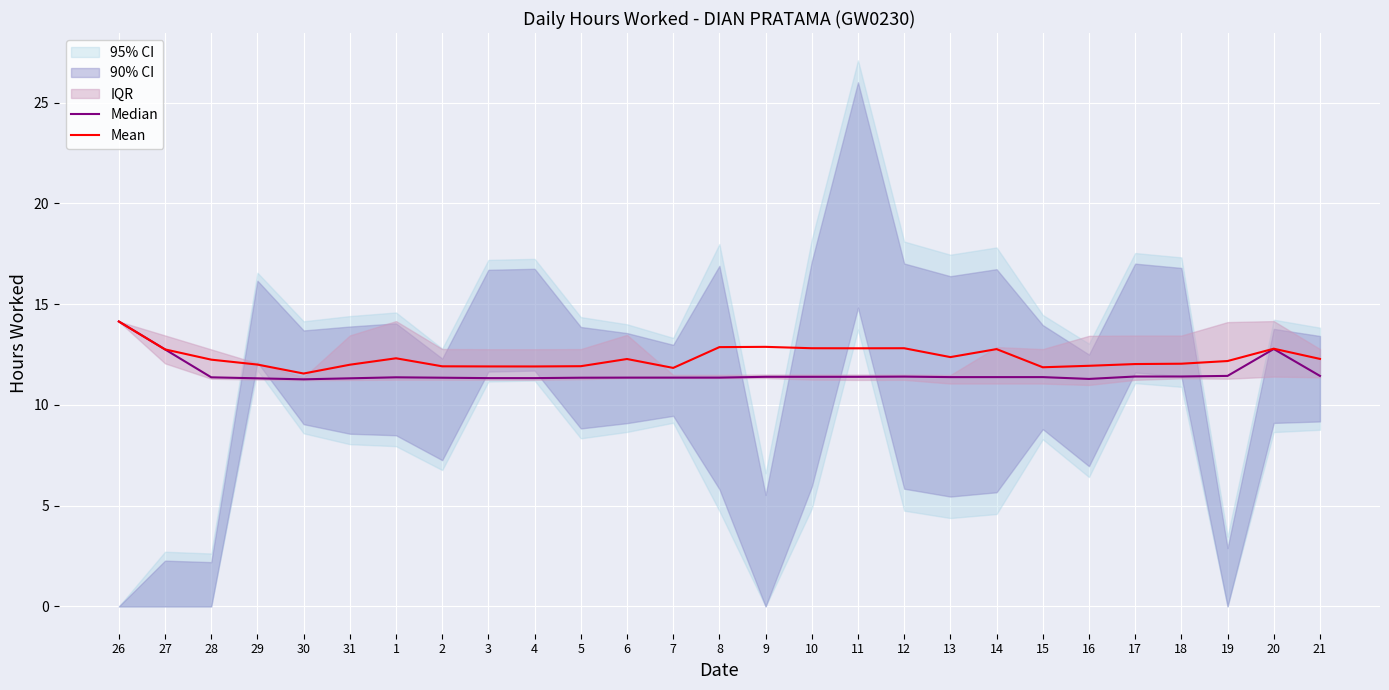

Does the chart display data point markers on the line(s)?

No